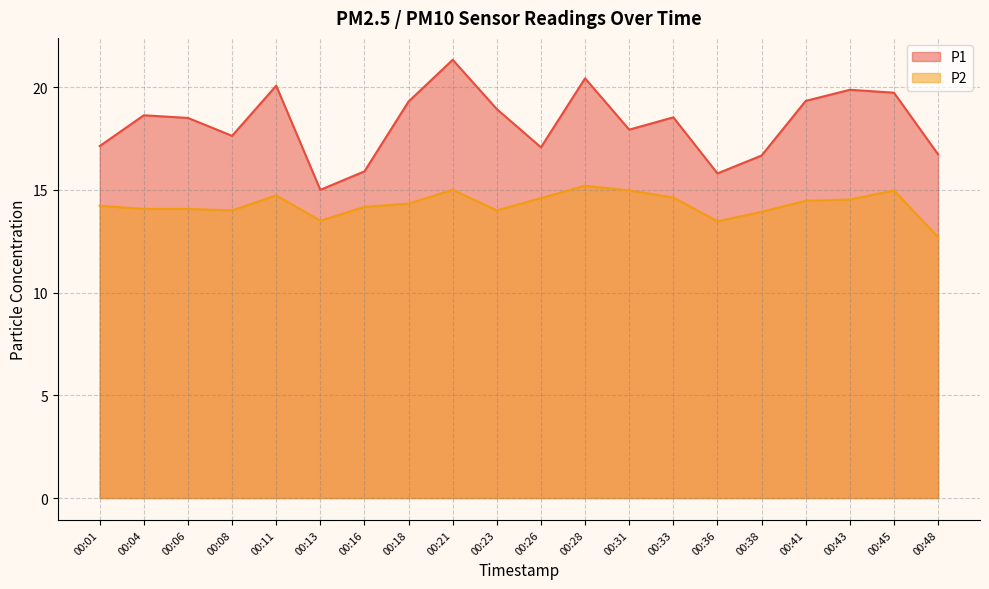

At how many categories does at least one series exceed 13?

20